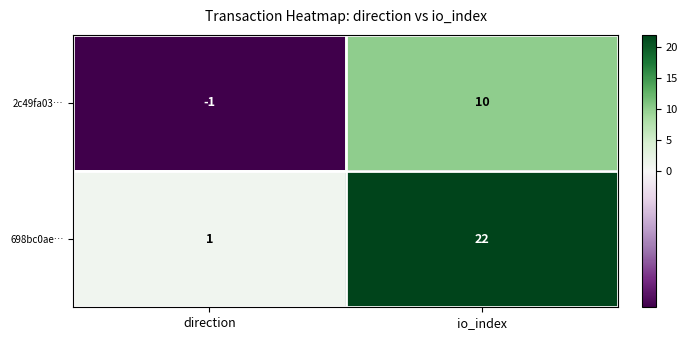

What is the maximum value for 2c49fa03…?

10